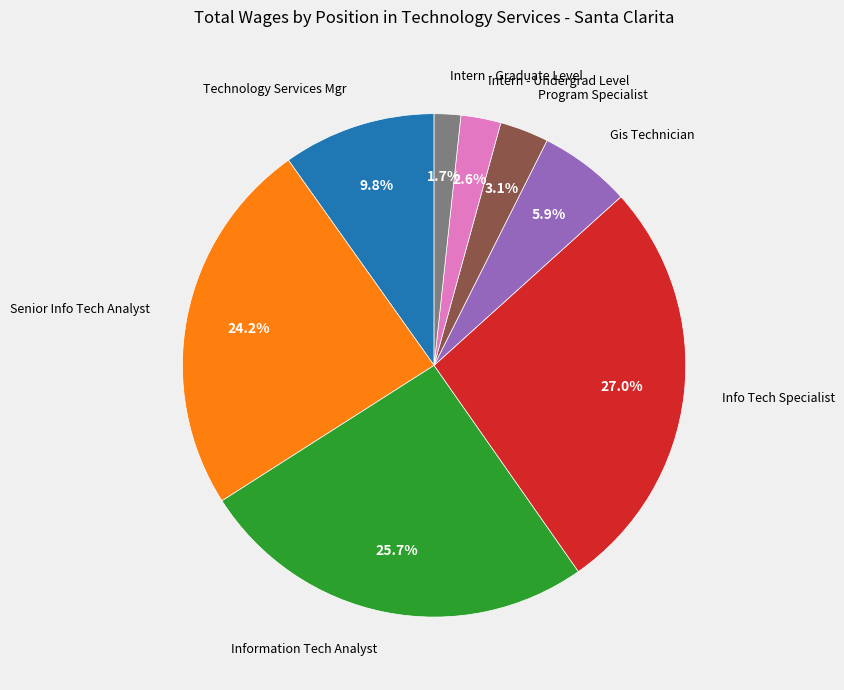

Does Info Tech Specialist account for over 50% of the chart?

No